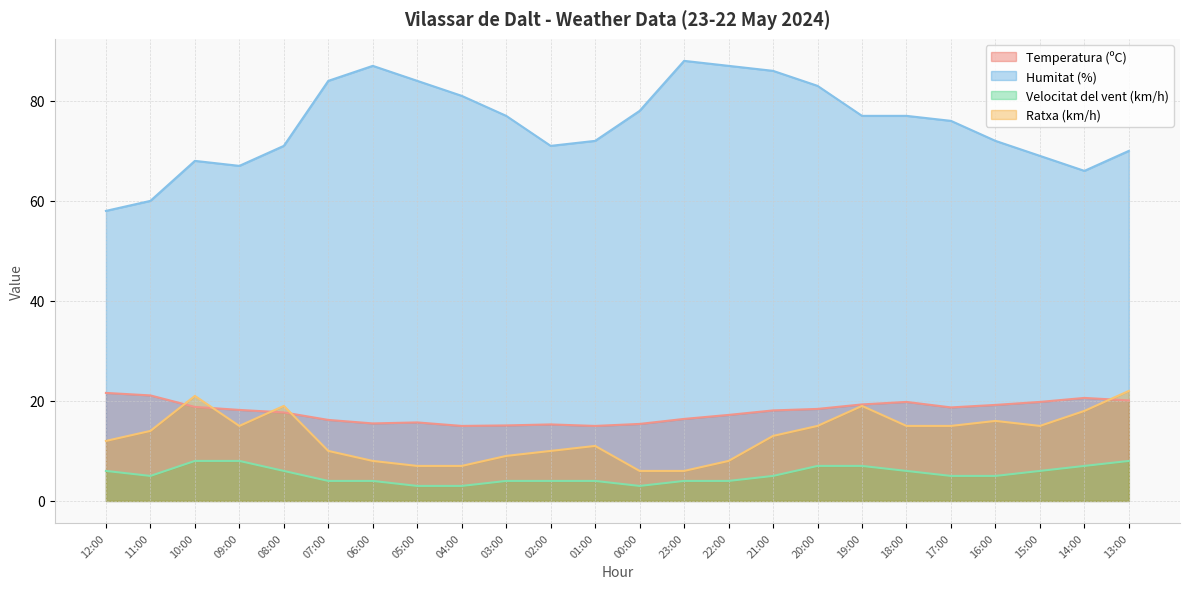

True or false: Temperatura (ºC) and Velocitat del vent (km/h) cross at least once.

False